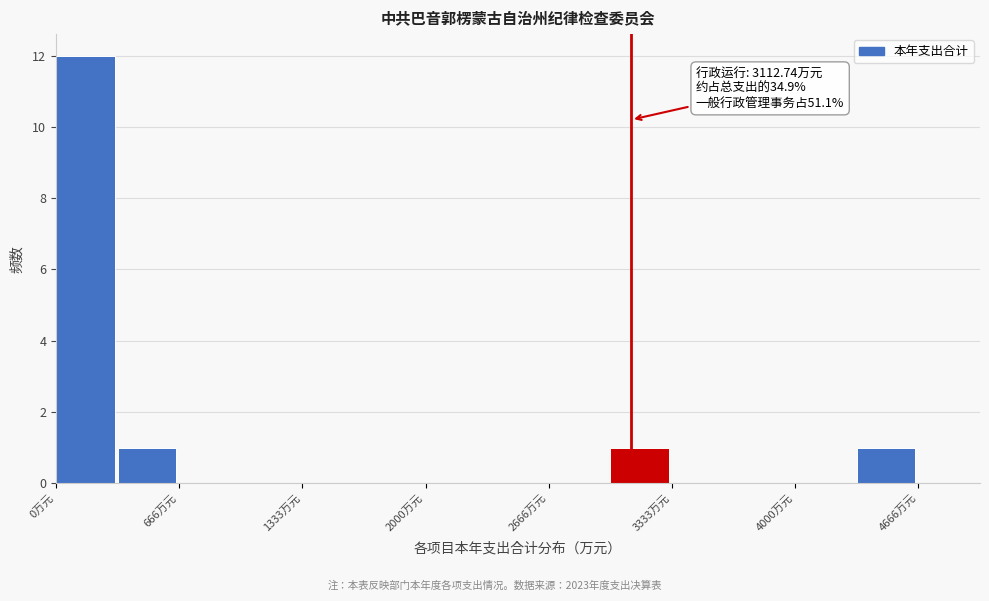

Read against the x-axis, roughly where is the centre of the tallest bar?

200